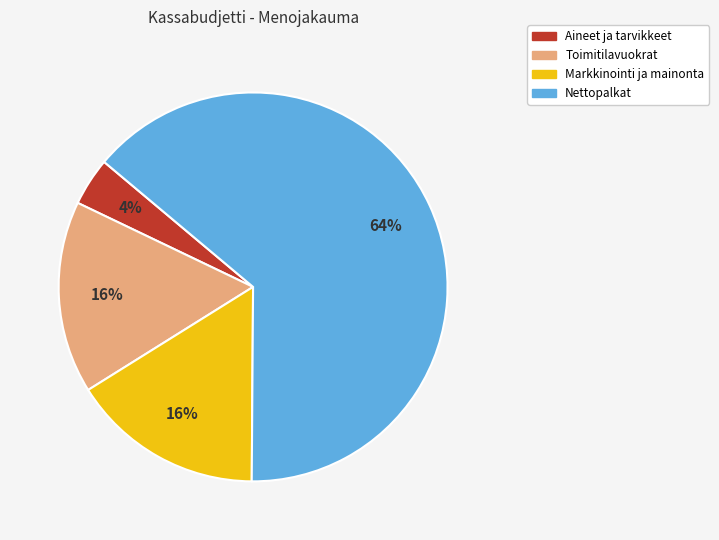

Count the number of slices in the pie.

4